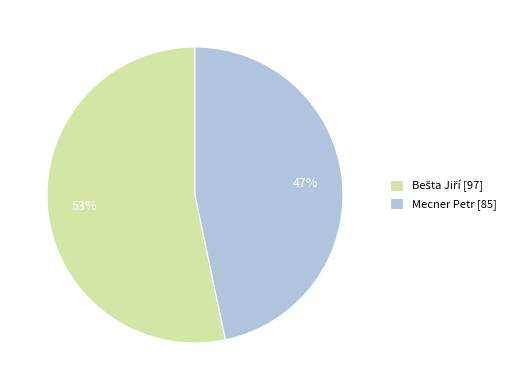

How many segments does this pie chart have?

2